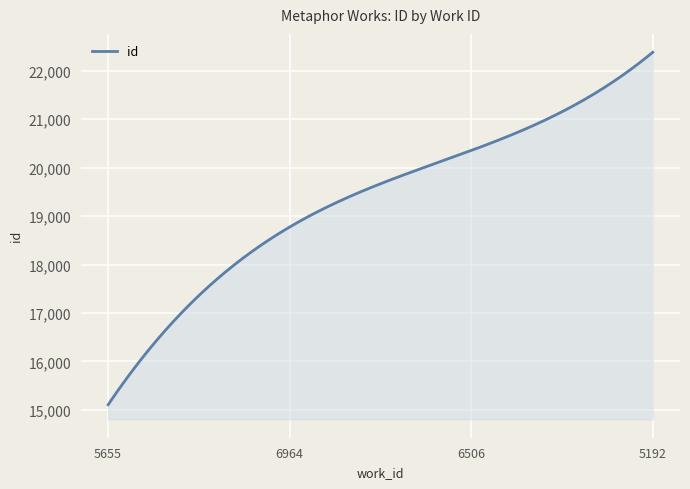

Does the chart display data point markers on the line(s)?

No